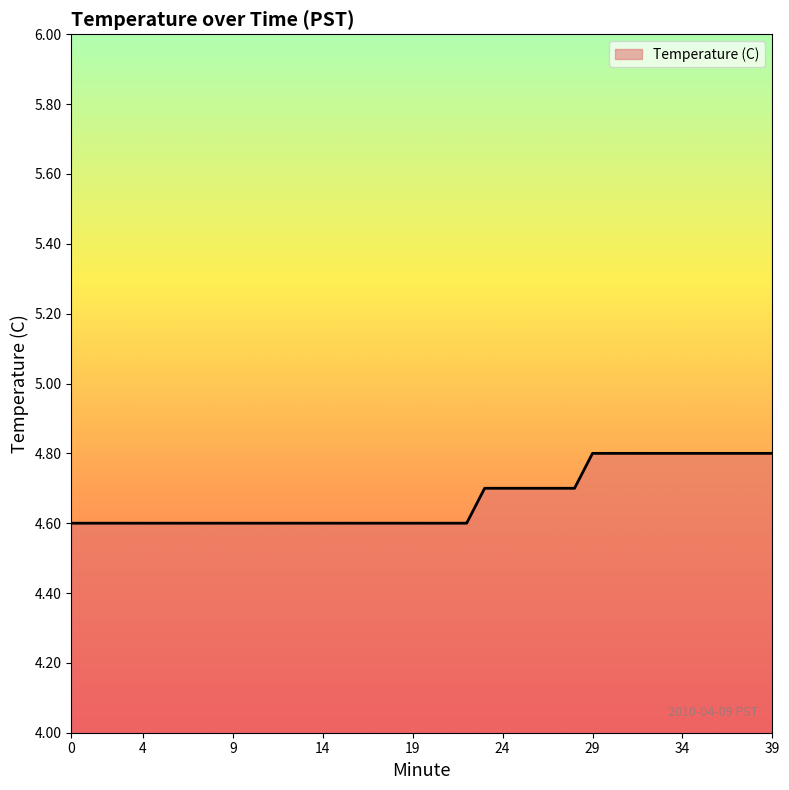

What is the smallest value displayed?

4.6